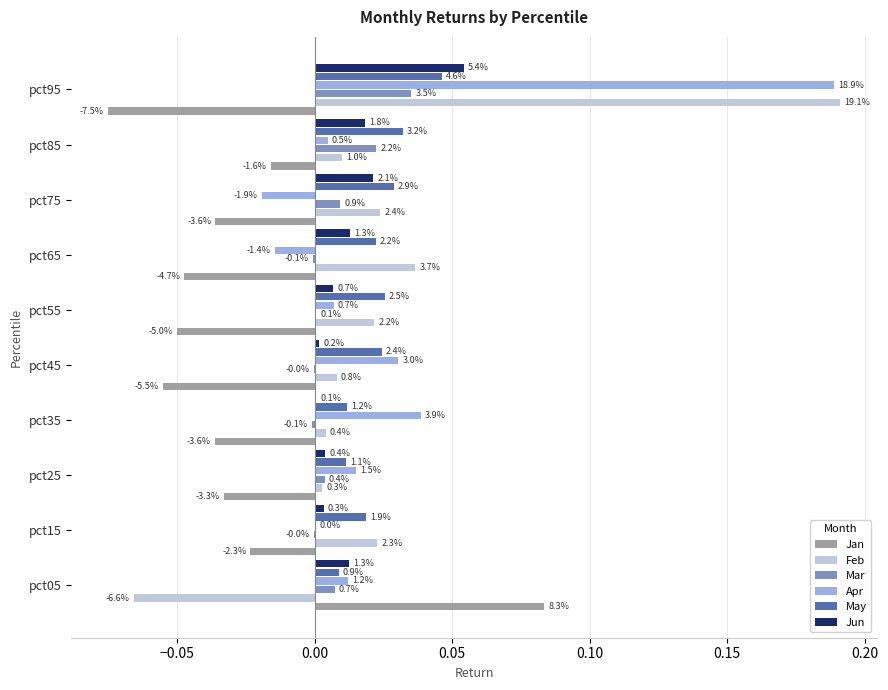

What is the highest value of the Jun series?

0.1